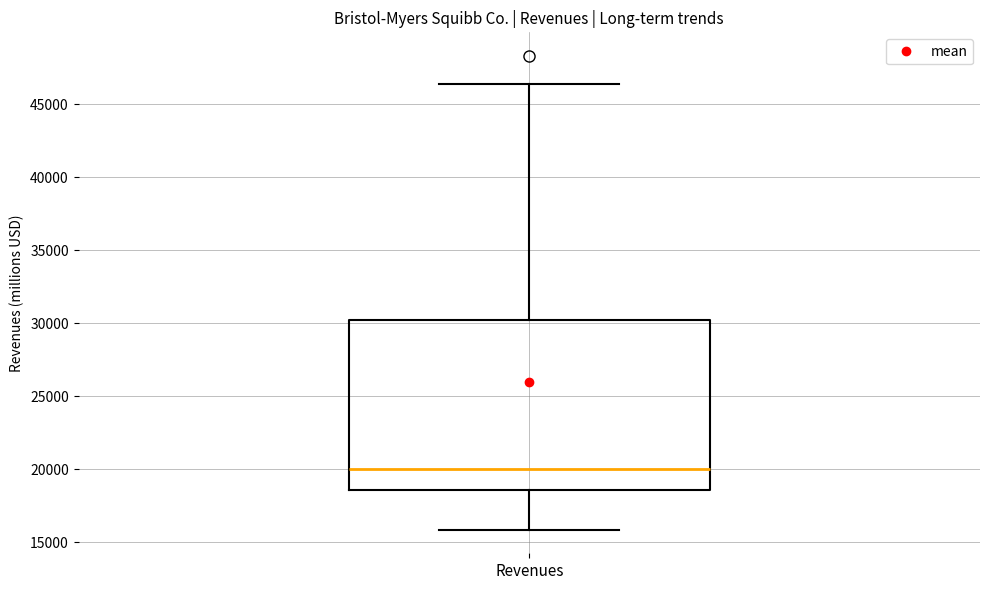

Where does the lower whisker of the box for Revenues end on the y-axis? The values are not printed on the chart, so give them approximately, as read against the axis.

16000